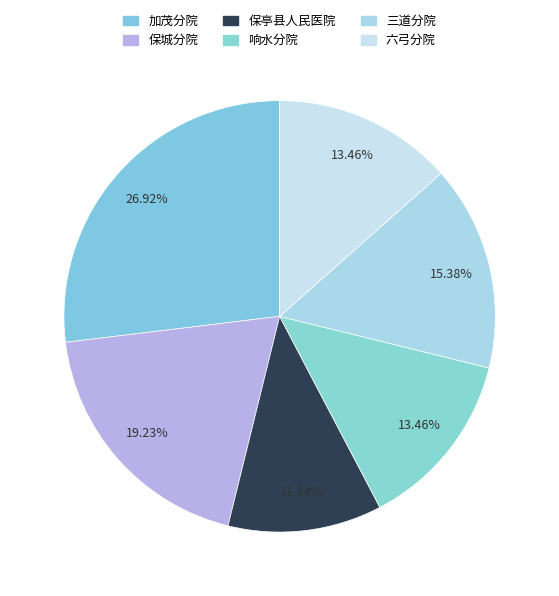

To the nearest percent, what is the combined percentage of 保城分院 and 六弓分院?

33%